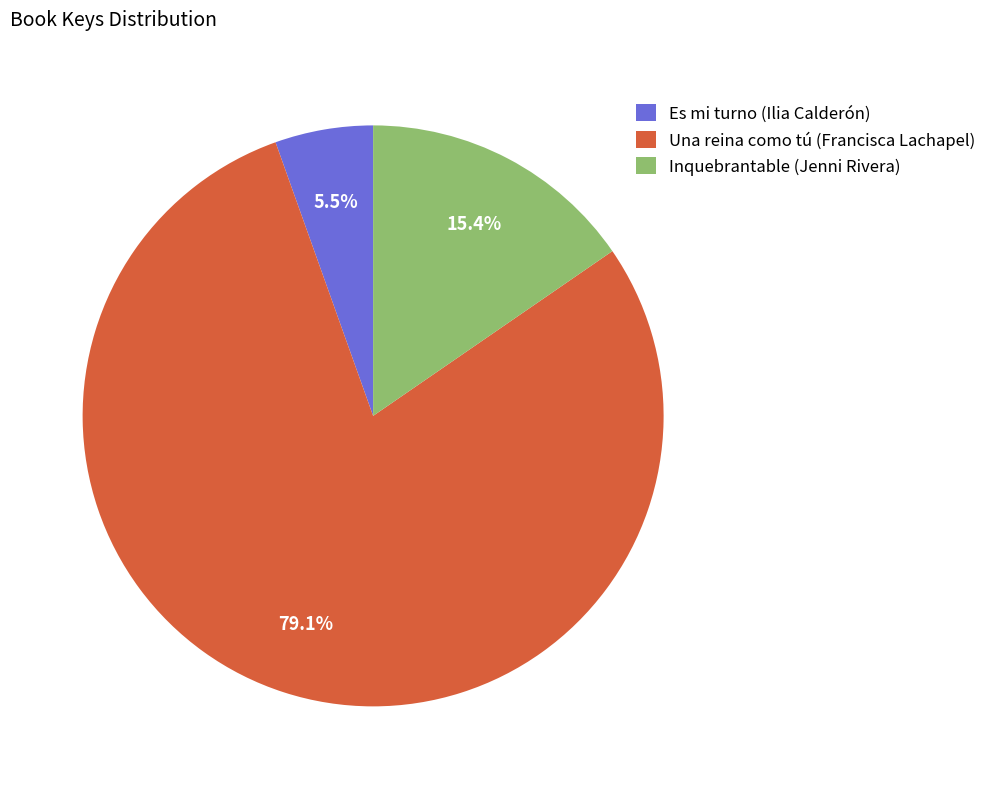

Approximately how many times larger is the value at Una reina como tú (Francisca Lachapel) compared to Inquebrantable (Jenni Rivera)?

5.1